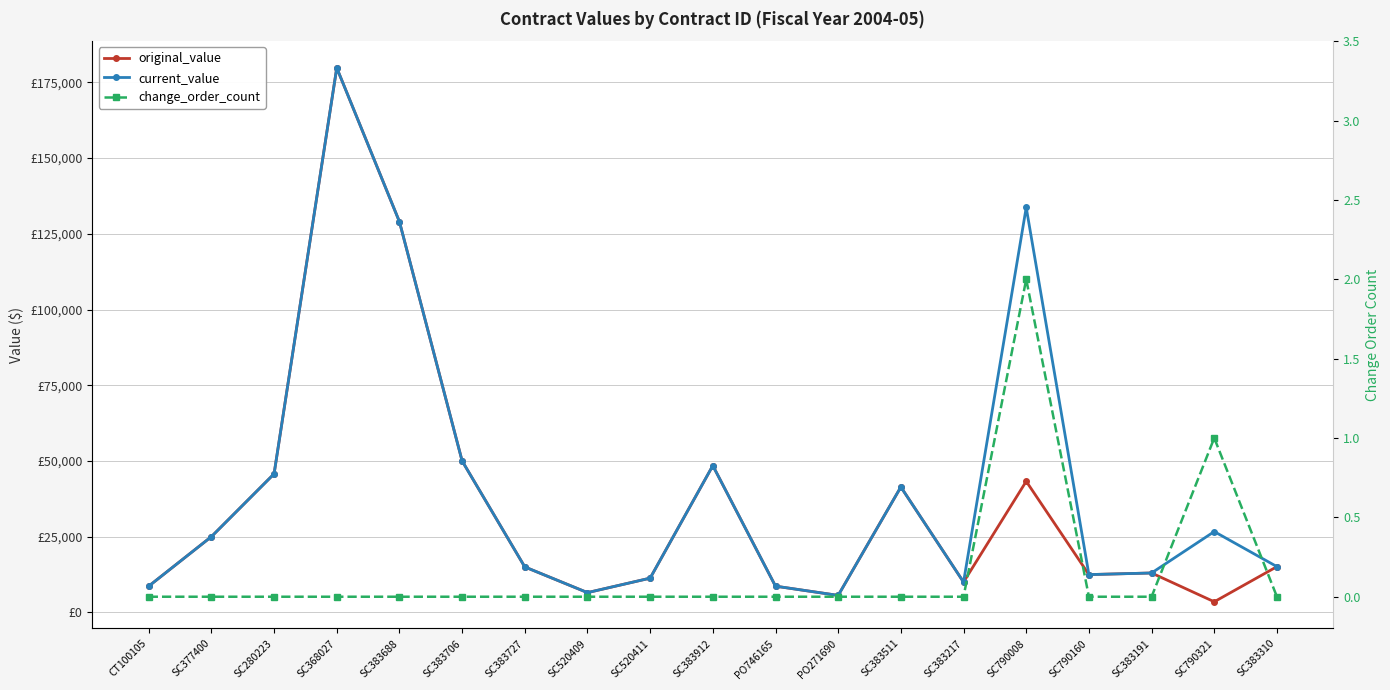

True or false: current_value and original_value intersect in this chart.

False